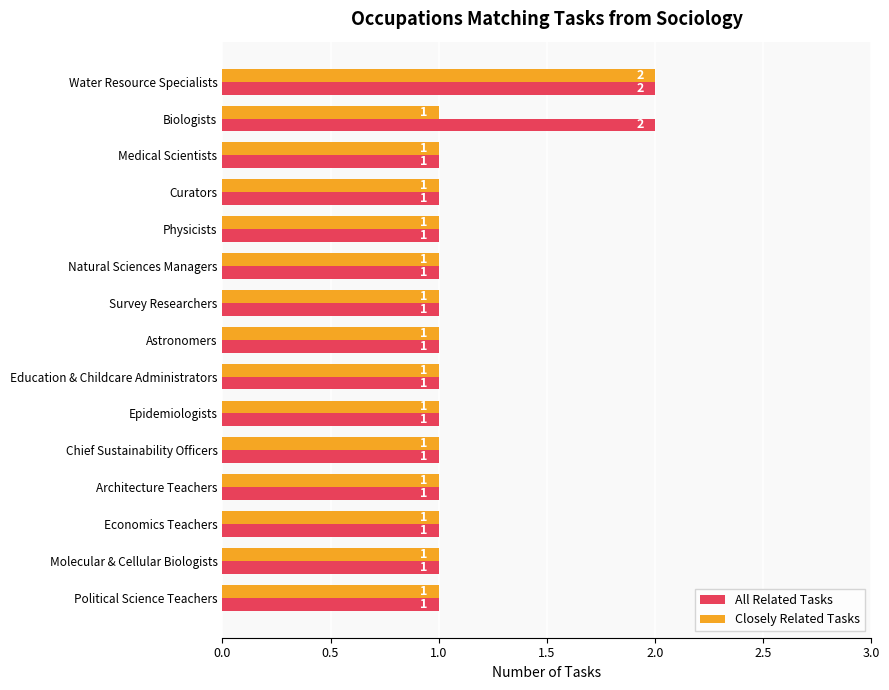

Which series has the largest total across all categories?

All Related Tasks